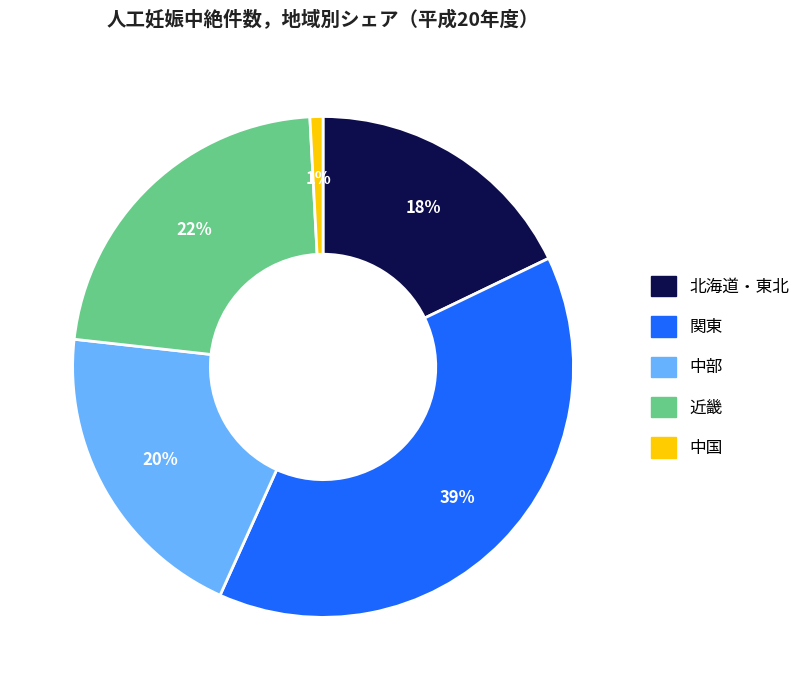

Is there any slice that represents more than half of the pie?

No